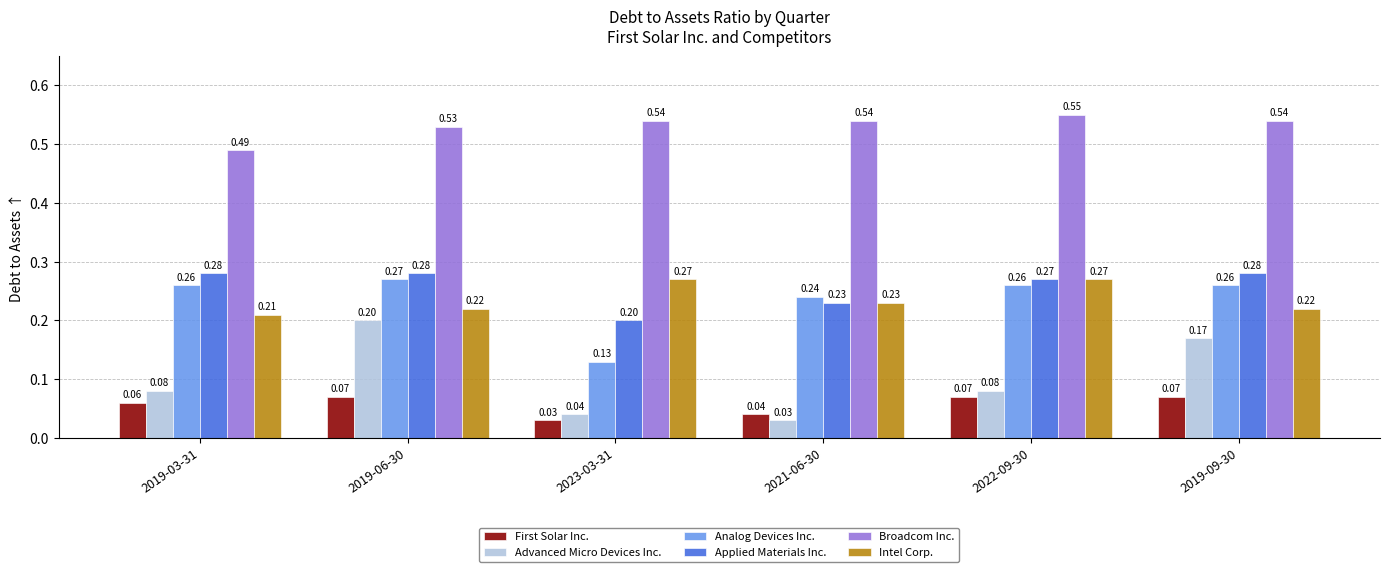

Rank the series at 2019-06-30 from highest to lowest value.

Broadcom Inc., Applied Materials Inc., Analog Devices Inc., Intel Corp., Advanced Micro Devices Inc., First Solar Inc.